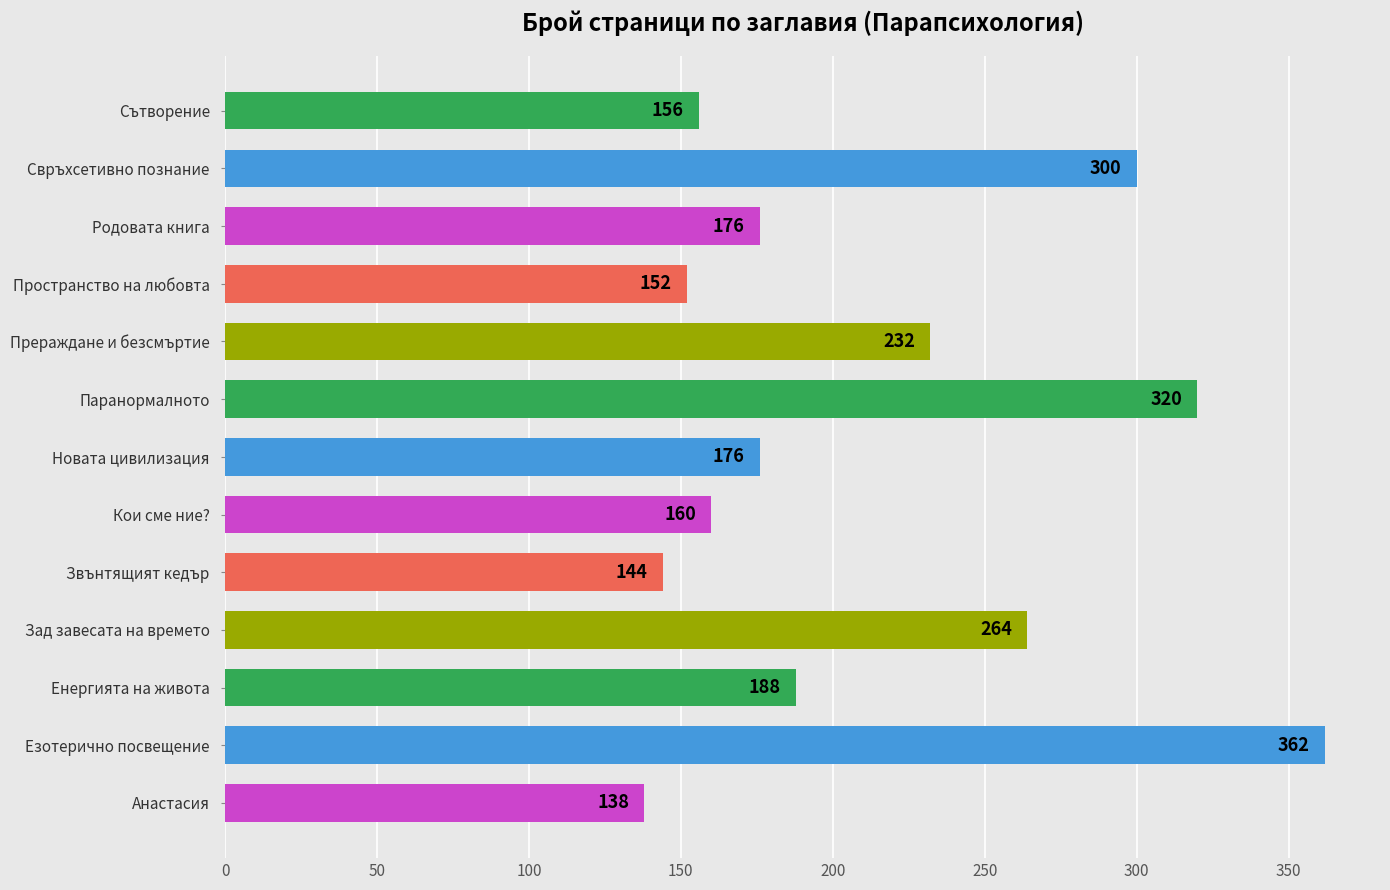

The value at Кои сме ние? is 160. True or false?

True